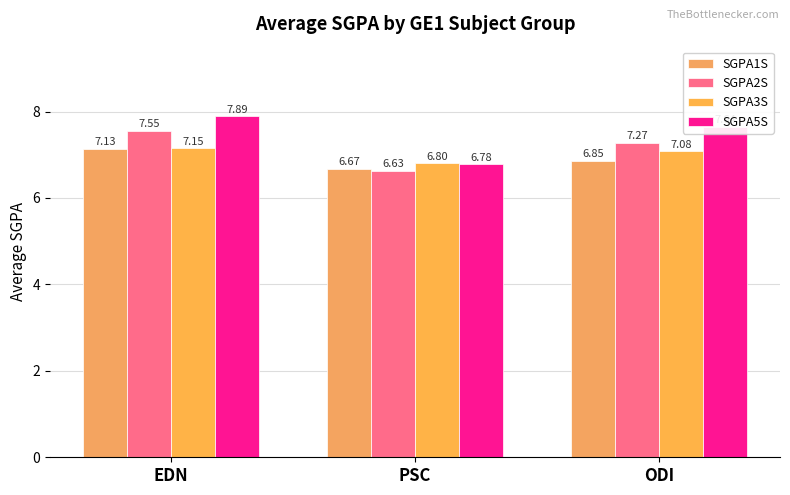

Which label corresponds to the largest value in the chart?

EDN